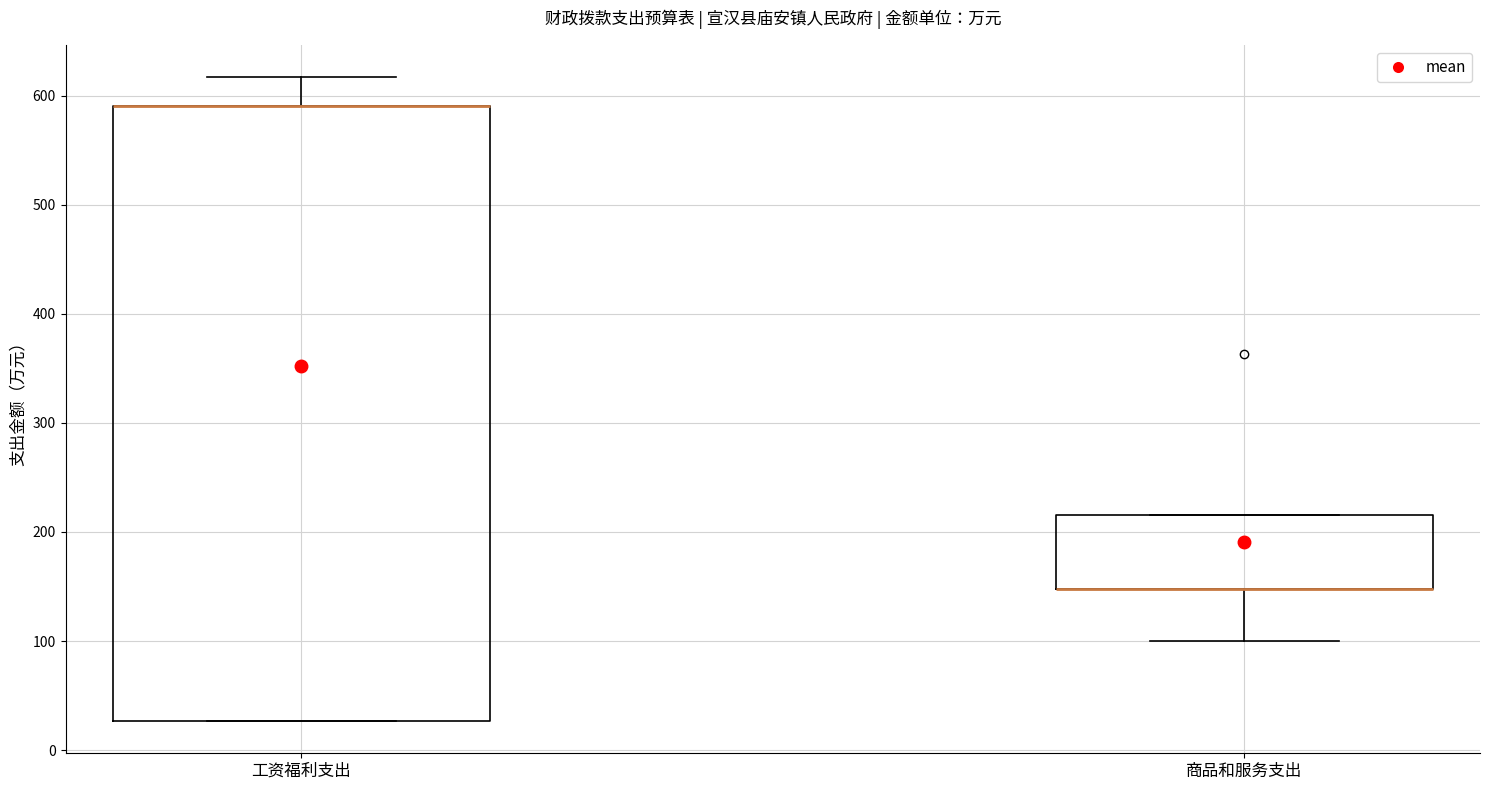

Comparing the boxes themselves (not the whiskers), which one is the tallest?

工资福利支出